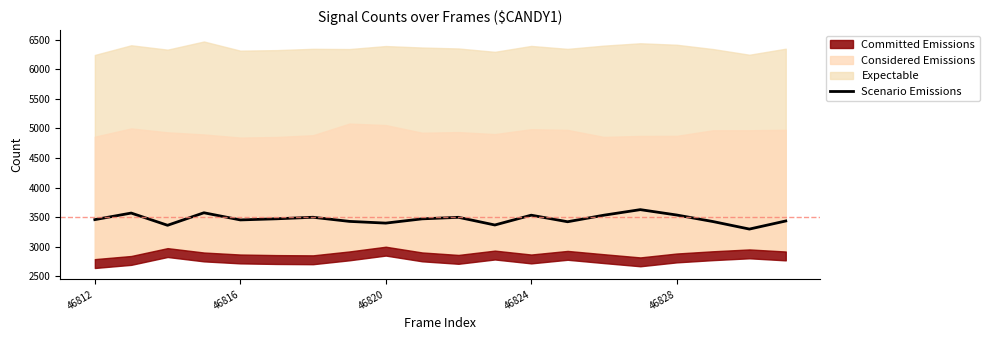

How many lines are shown in the chart?

1